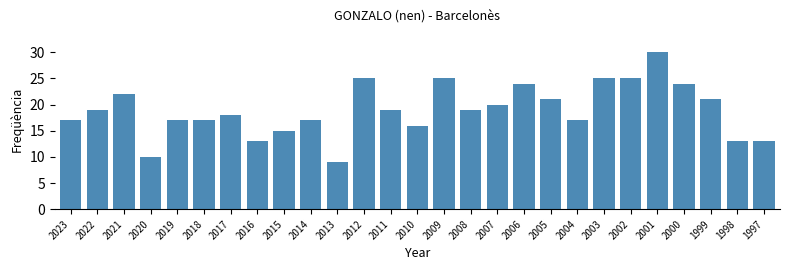

Reading right to left, list all the values displayed in this chart.

1997=13	1998=13	1999=21	2000=24	2001=30	2002=25	2003=25	2004=17	2005=21	2006=24	2007=20	2008=19	2009=25	2010=16	2011=19	2012=25	2013=9	2014=17	2015=15	2016=13	2017=18	2018=17	2019=17	2020=10	2021=22	2022=19	2023=17